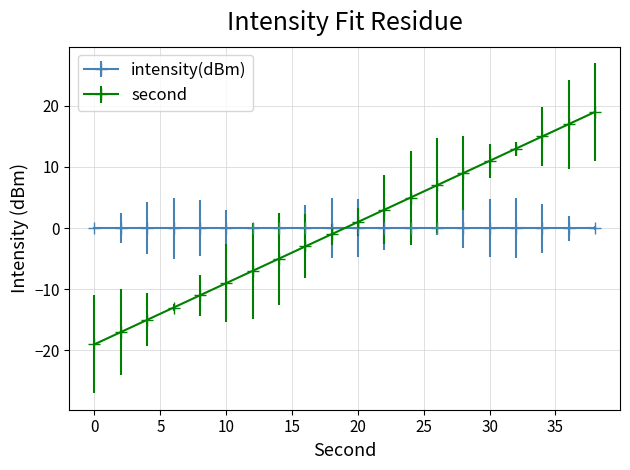

What is the difference between the second highest and second lowest values in the second series?

34.0